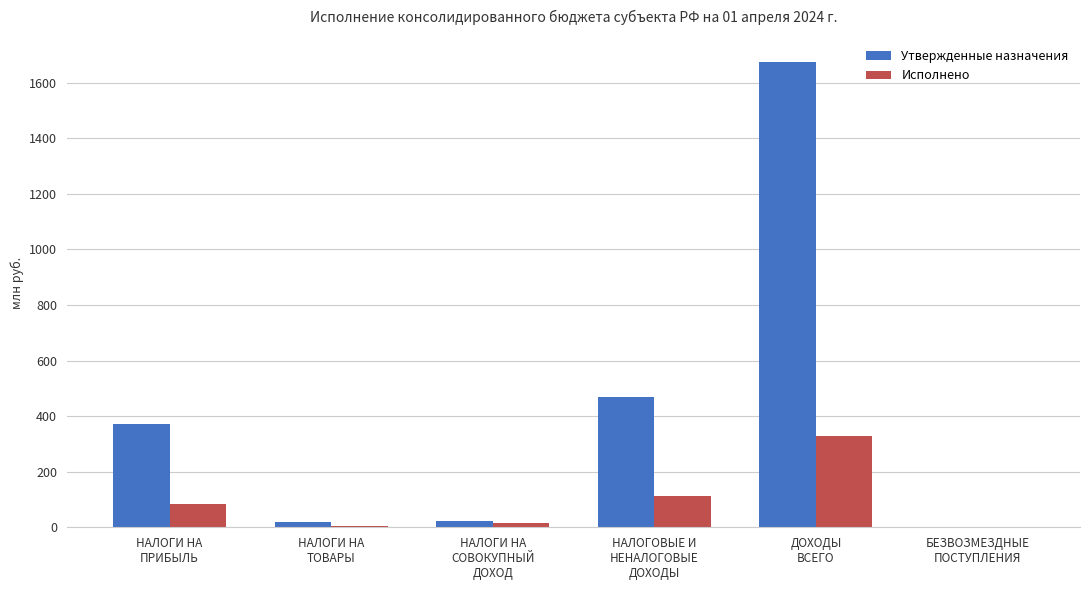

Where is Утвержденные назначения nearest to the value 837?

НАЛОГОВЫЕ И
НЕНАЛОГОВЫЕ
ДОХОДЫ